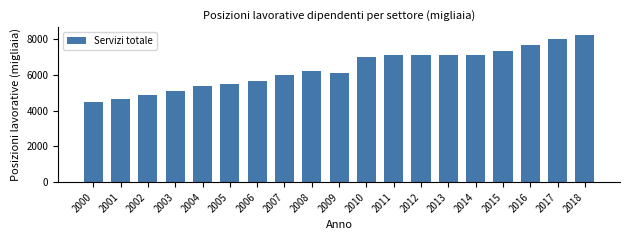

What is the value of the 5th bar from the left?

5355.6